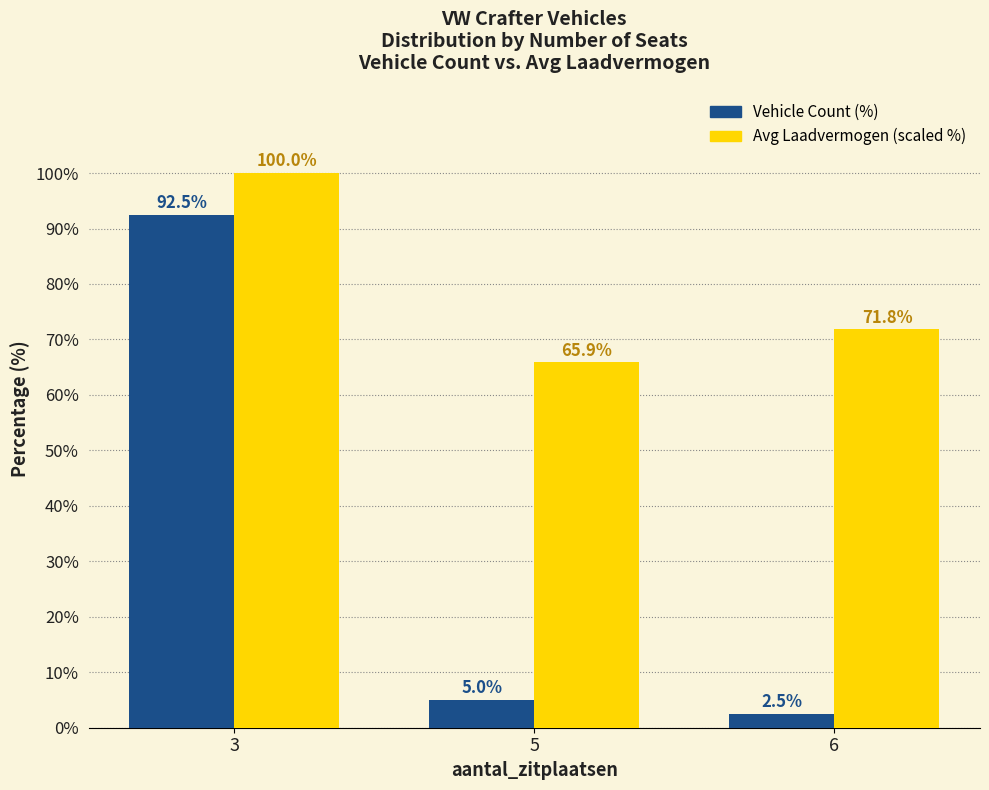

What is the sum of all Vehicle Count (%) values?

100.0